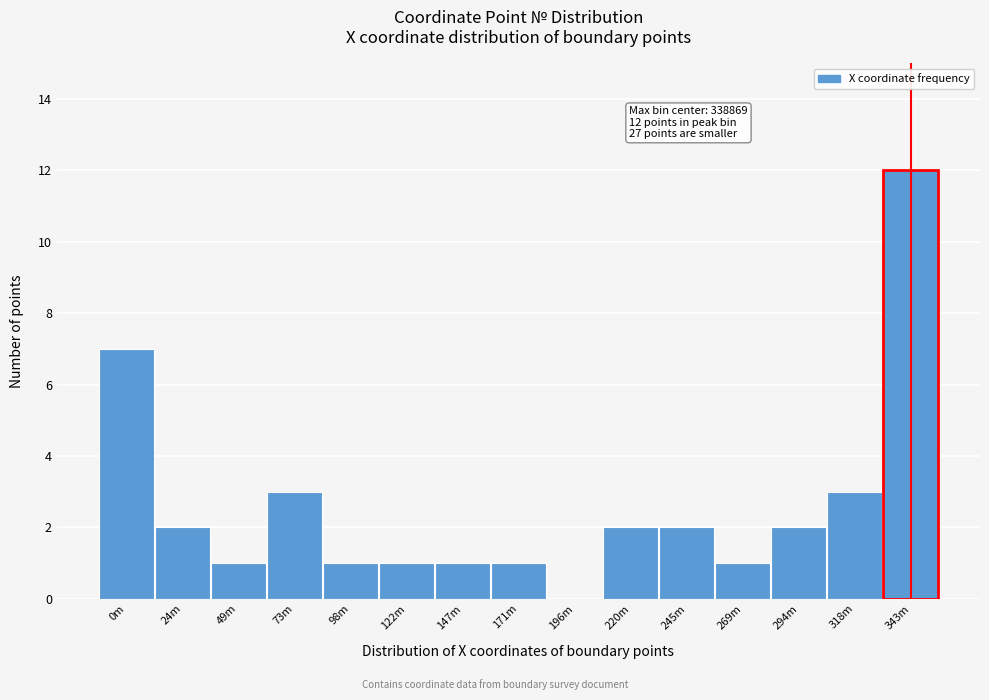

Reading left to right, what are all the values shown in this chart?

0m=7	24m=2	49m=1	73m=3	98m=1	122m=1	147m=1	171m=1	196m=0	220m=2	245m=2	269m=1	294m=2	318m=3	343m=12